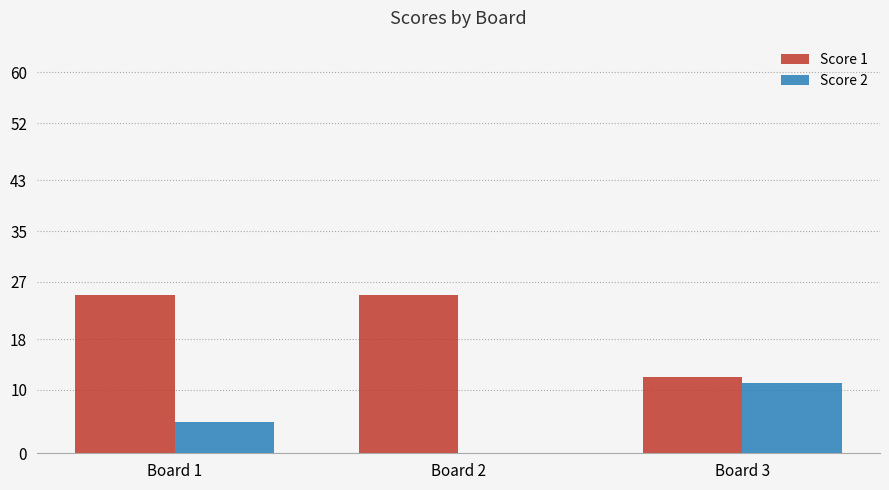

At which category is the sum across all series the highest?

Board 1